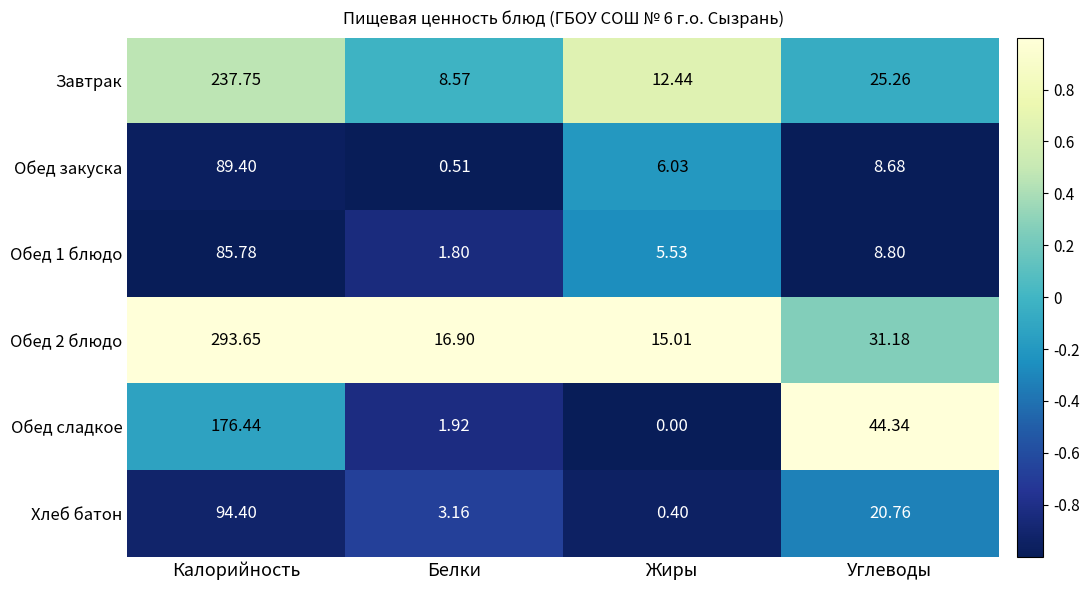

At which category is the sum across all series the highest?

Калорийность